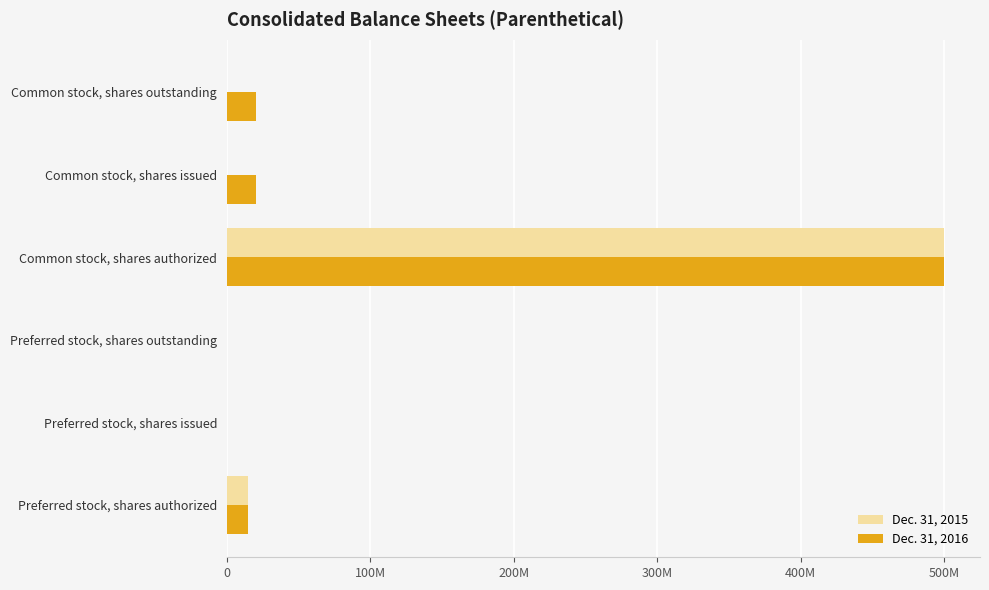

What are all the series names shown in the legend?

Dec. 31, 2015, Dec. 31, 2016